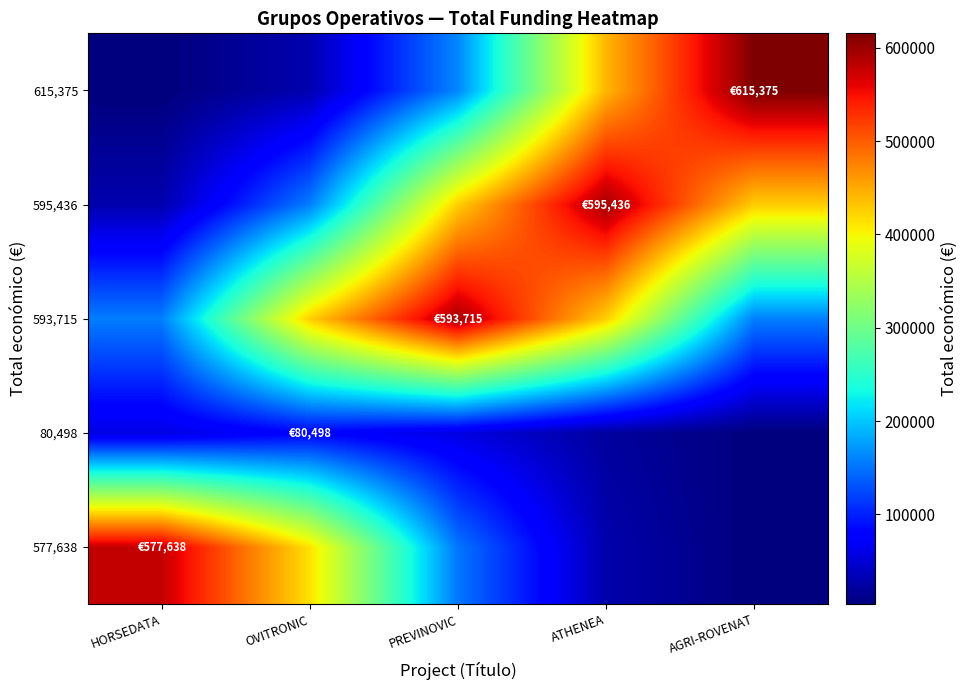

At OVITRONIC, list the series in order from smallest to largest.

615,375, 80,498, 595,436, 577,638, 593,715